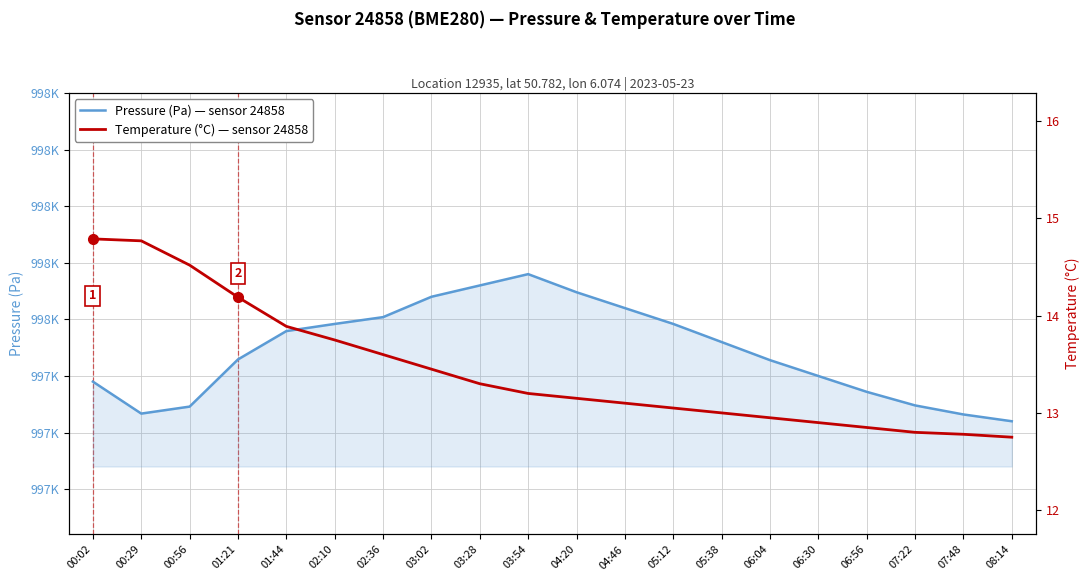

What is the label of the 5th point from the left?

01:44